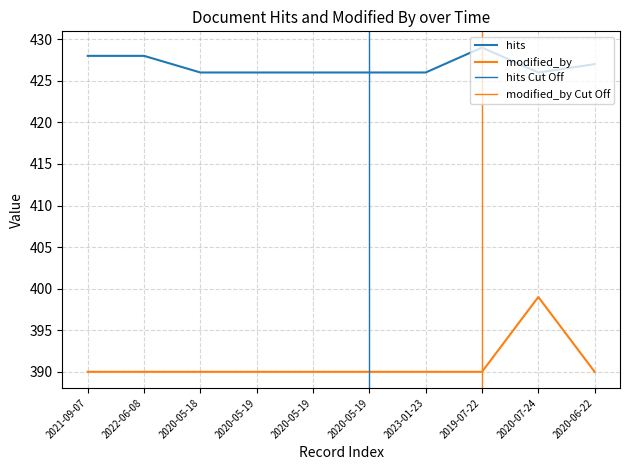

True or false: hits and modified_by cross at least once.

False